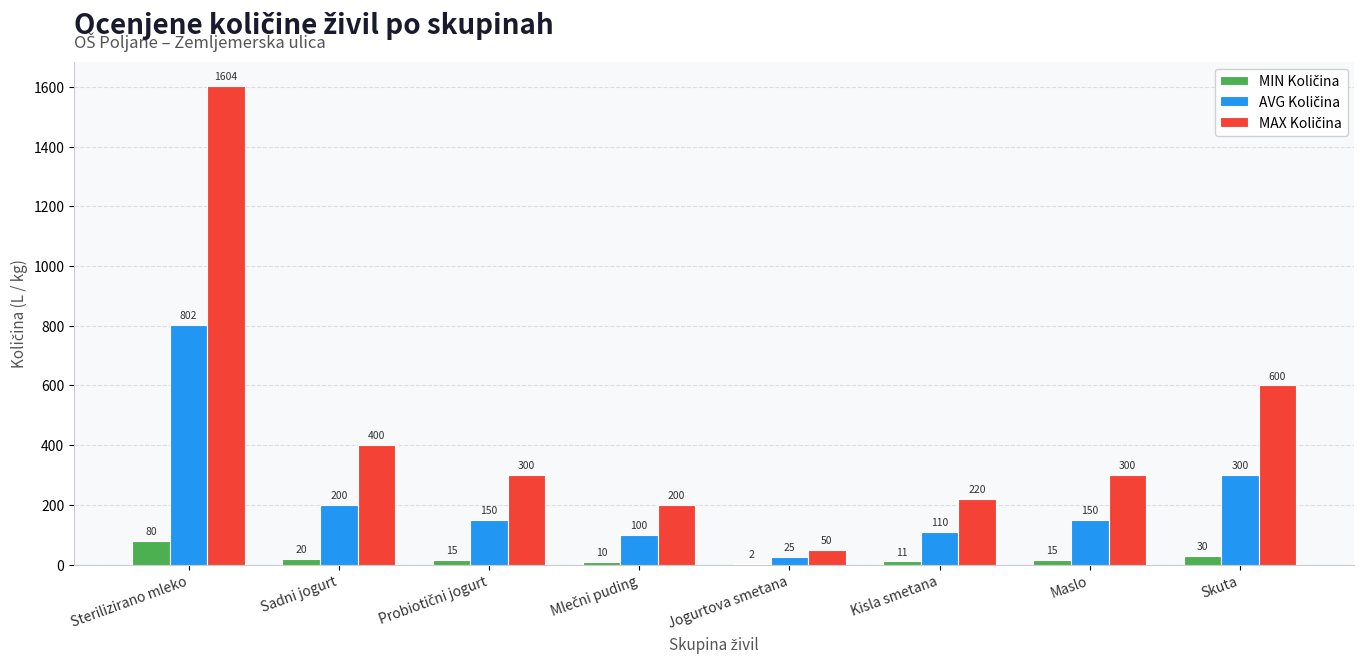

How many series are shown in this chart?

3